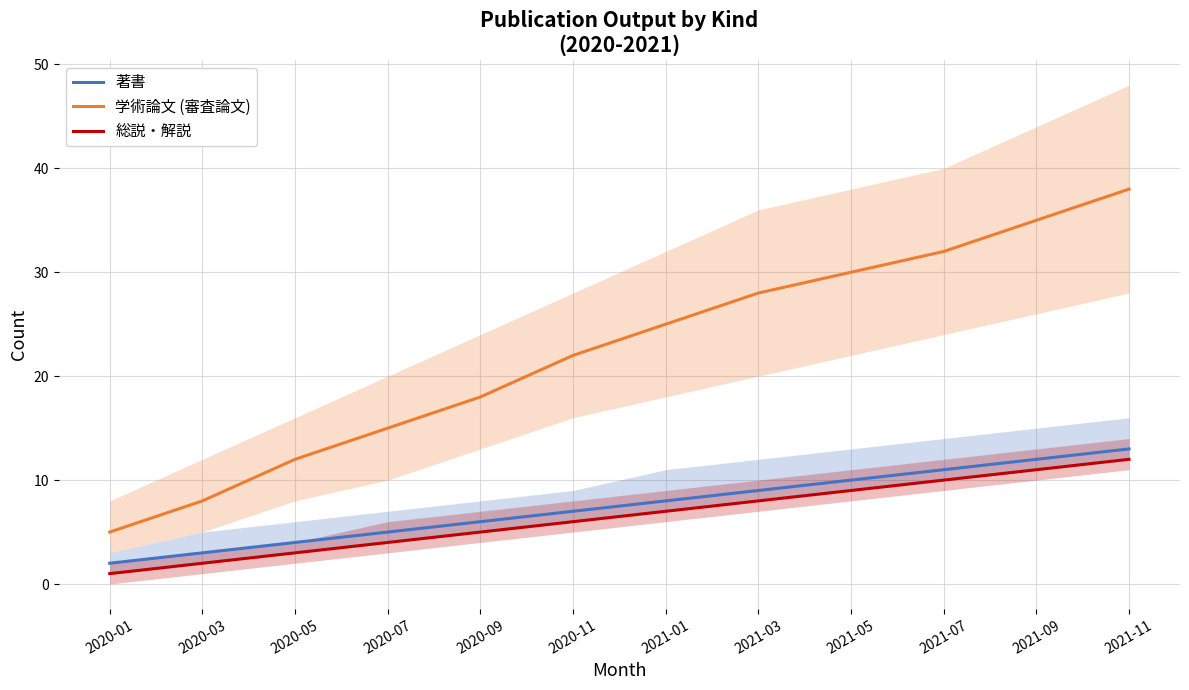

At which label is 学術論文 (審査論文) closest to 21?

2020-11